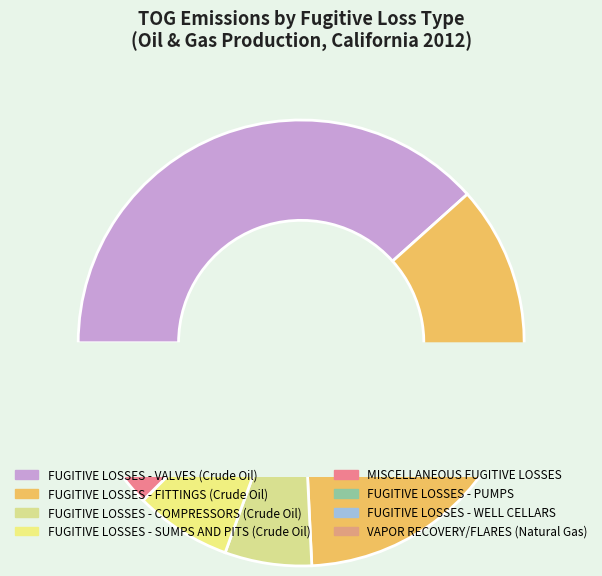

Which category has the biggest portion of the pie?

FUGITIVE LOSSES - VALVES (Crude Oil)